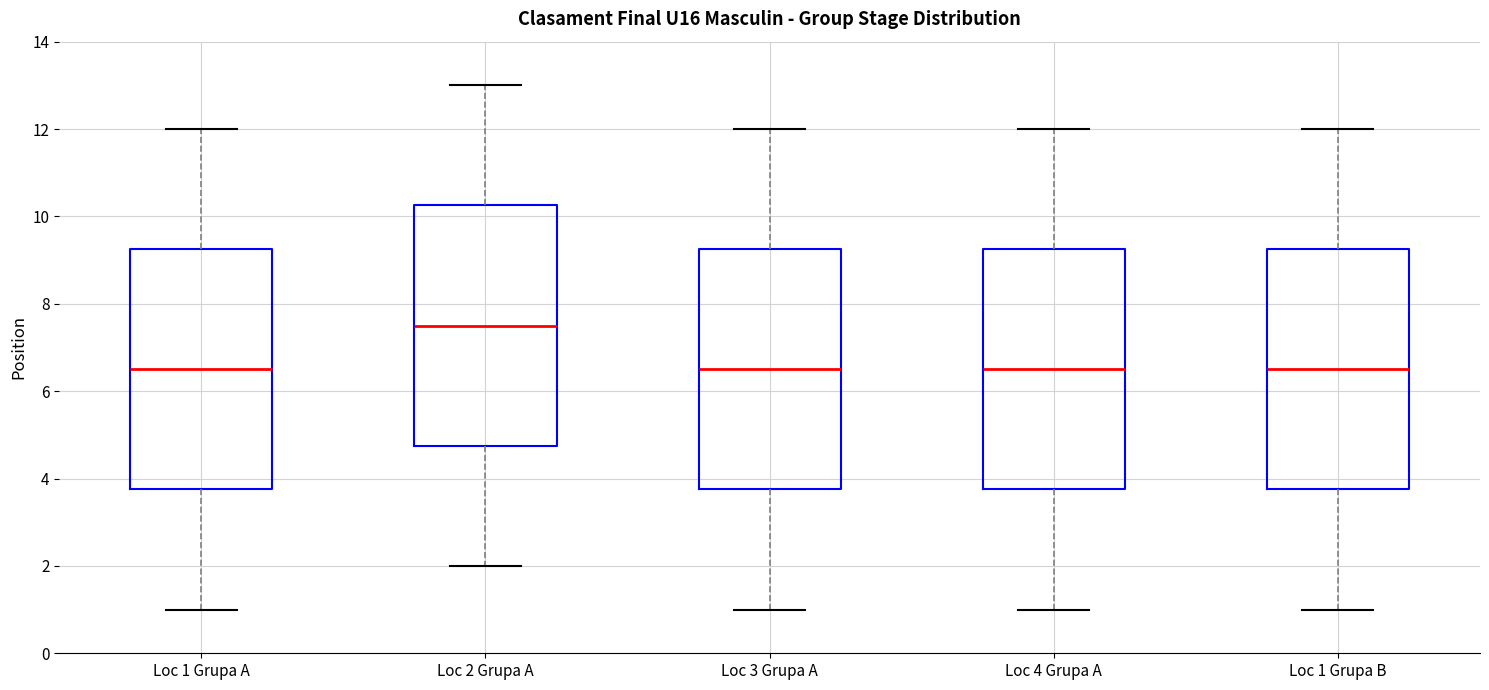

Where is the lower edge of the box for Loc 1 Grupa A on the y-axis? The values are not printed on the chart, so give them approximately, as read against the axis.

3.8